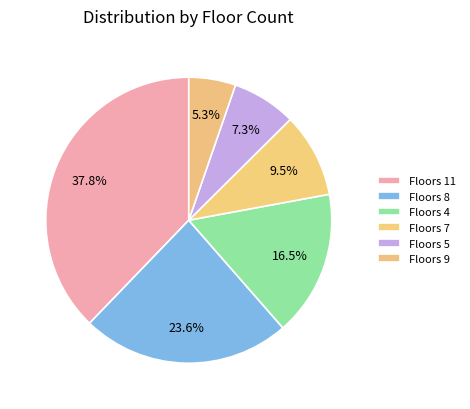

How many slices are in this pie chart?

6